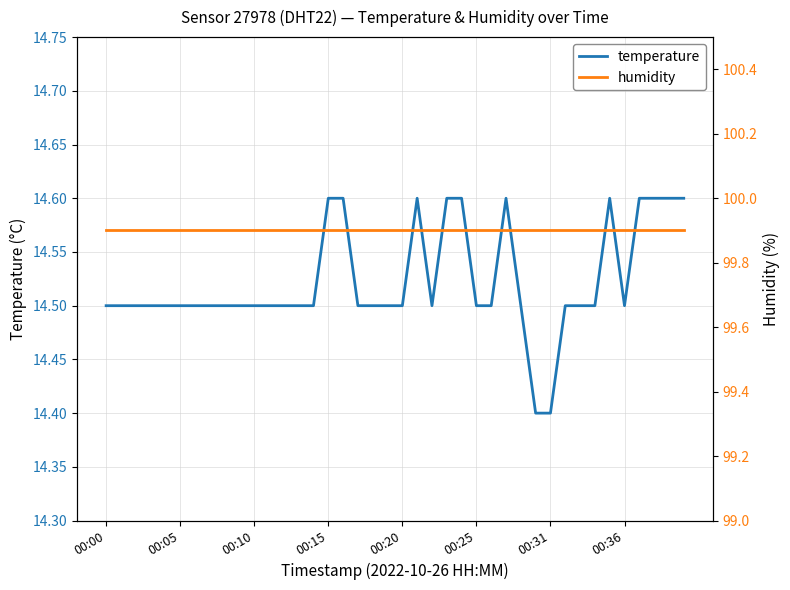

What is the minimum value for temperature?

14.4